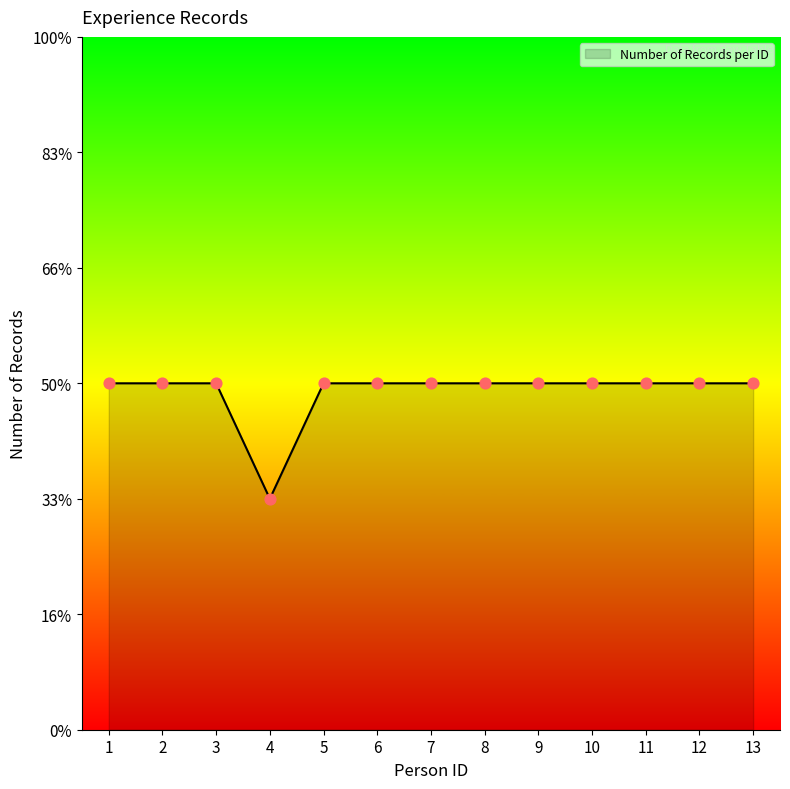

Approximately how many times larger is the value at 10 compared to 9?

1.0